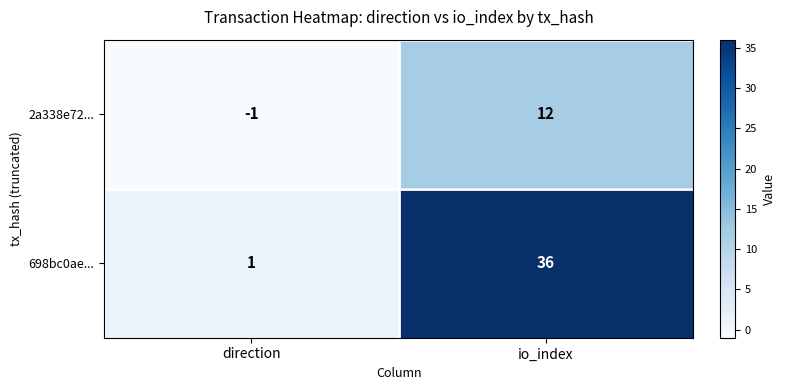

Which label corresponds to the largest value in the chart?

io_index